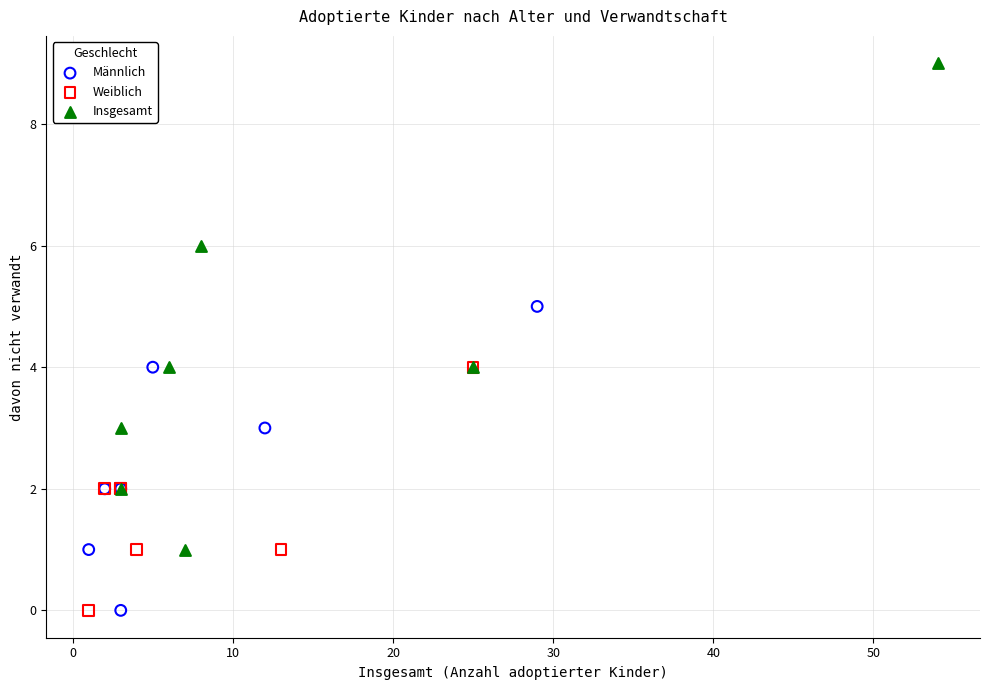

Which series has the widest spread of Y values?

Insgesamt